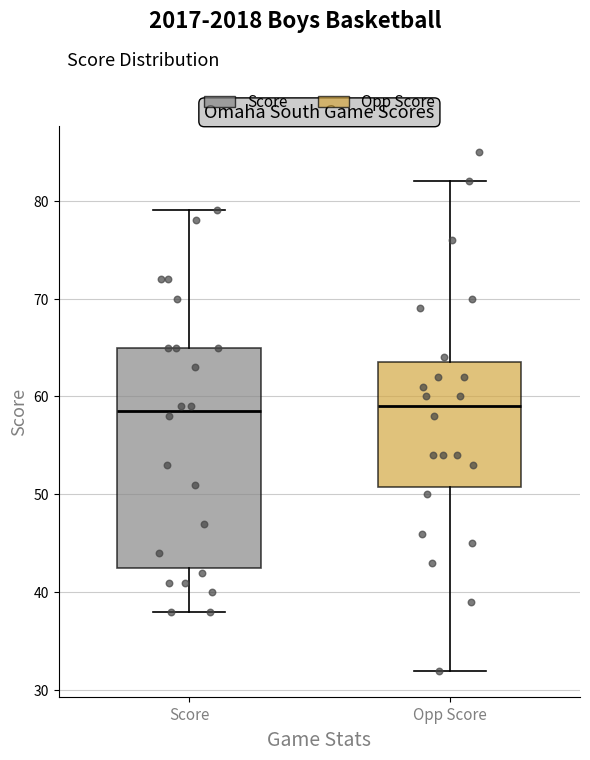

Where does the upper whisker of the box for Score end on the y-axis? The values are not printed on the chart, so give them approximately, as read against the axis.

79